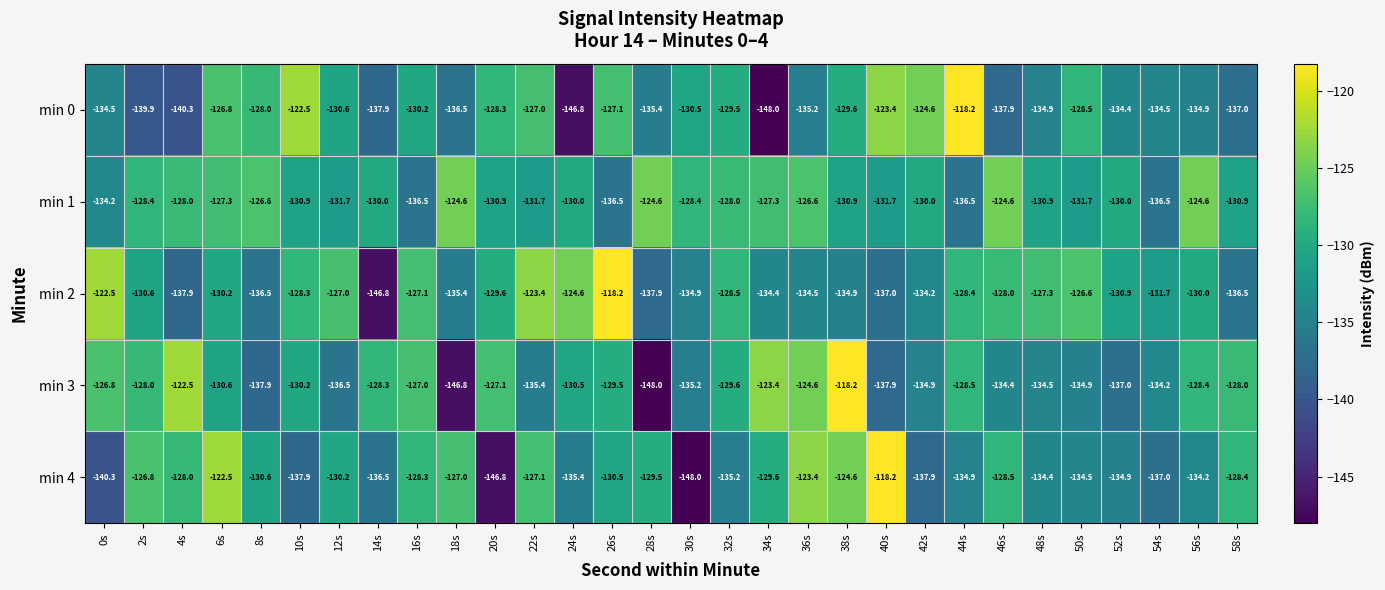

What is the difference between the highest and lowest values at 36s?

11.8